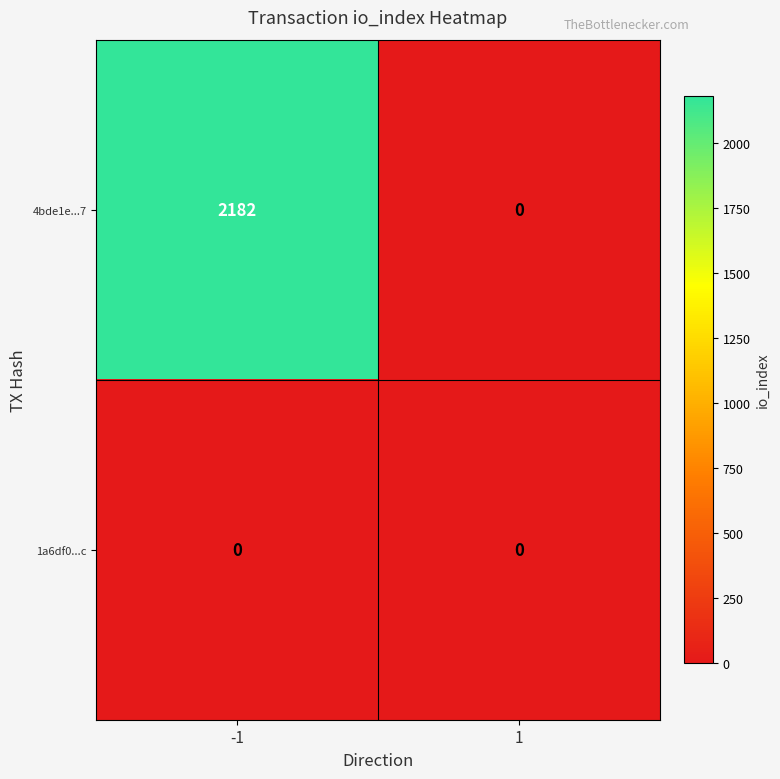

What is the total value across all series at -1?

2182